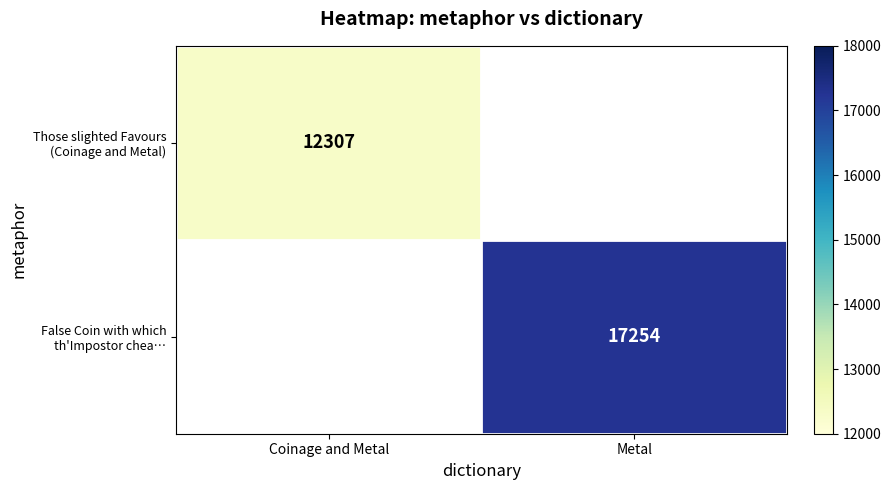

List the series in order of their peak value, lowest first.

Those slighted Favours (Coinage and Metal), False Coin with which th'Impostor chea…